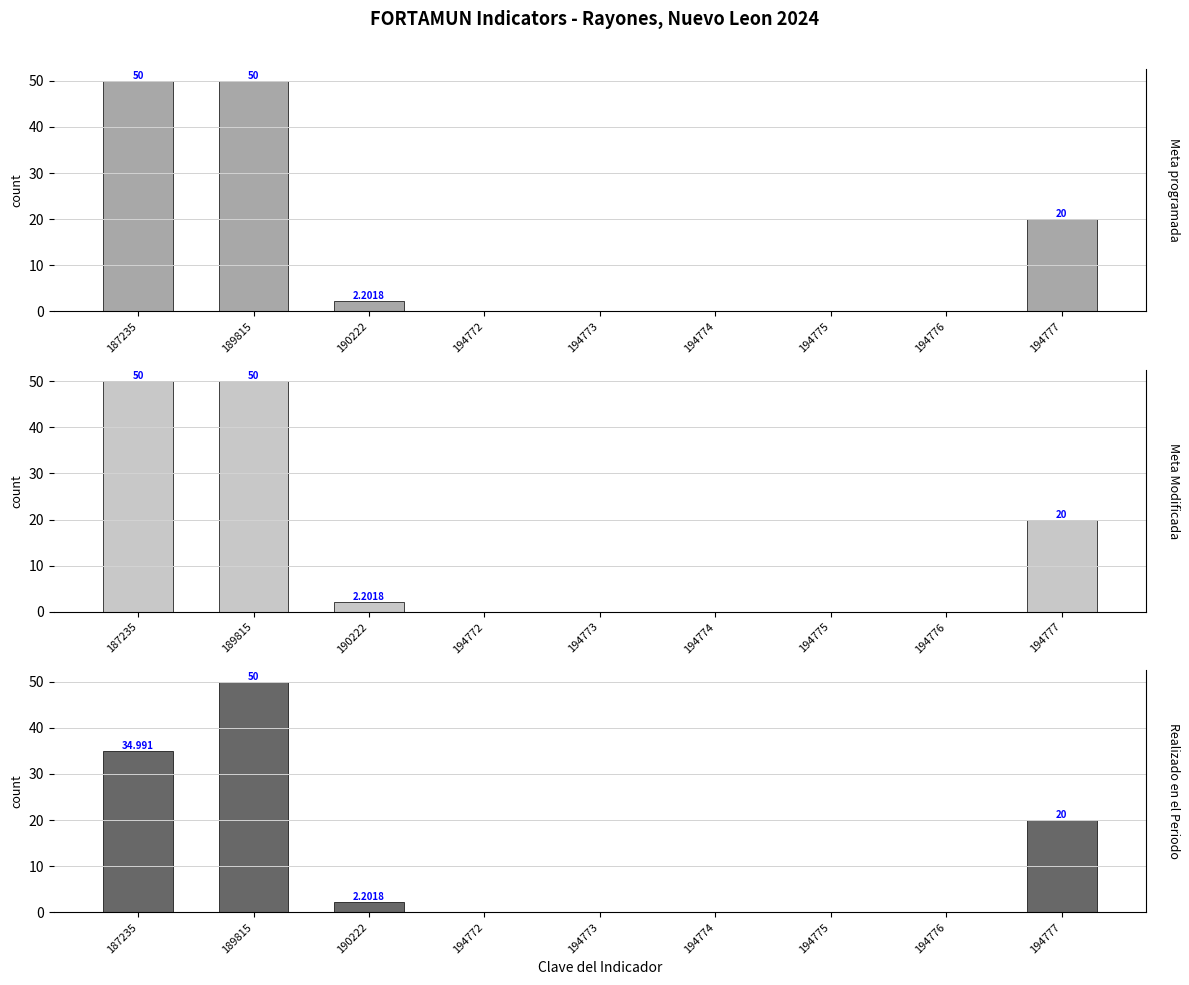

Which series has the widest spread of values?

Meta programada